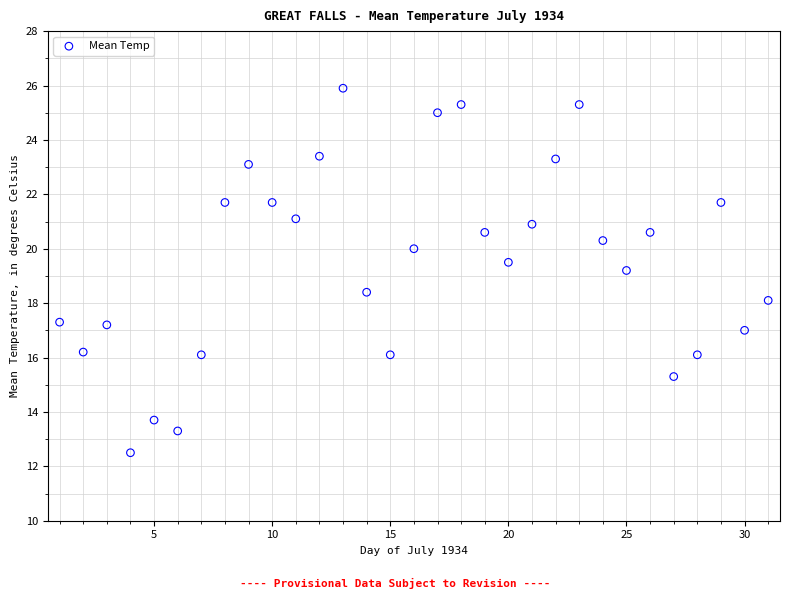

What Y value in the scatter plot is closest to 19?

19.2